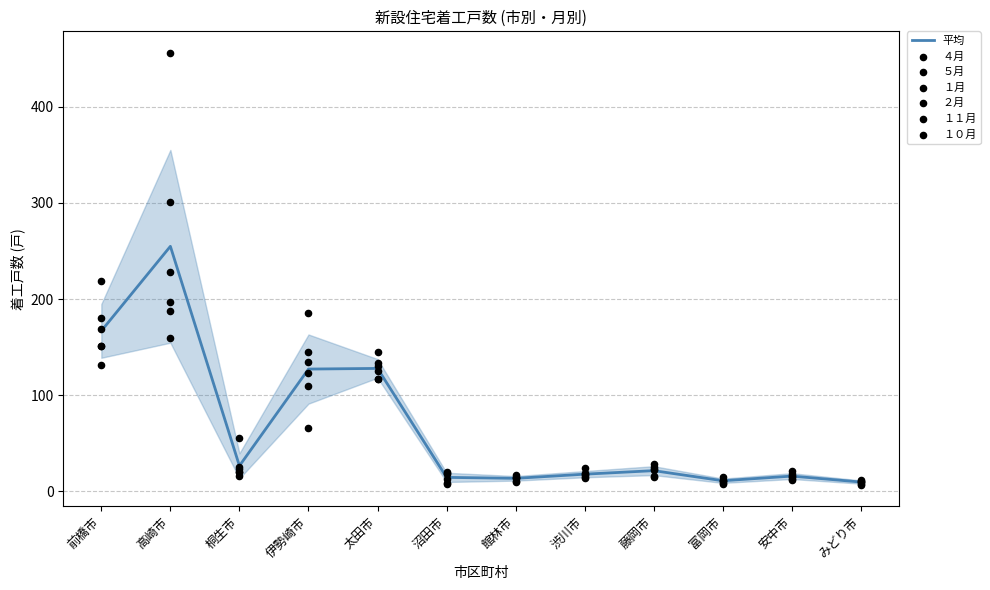

Which series has the largest total across all categories?

４月